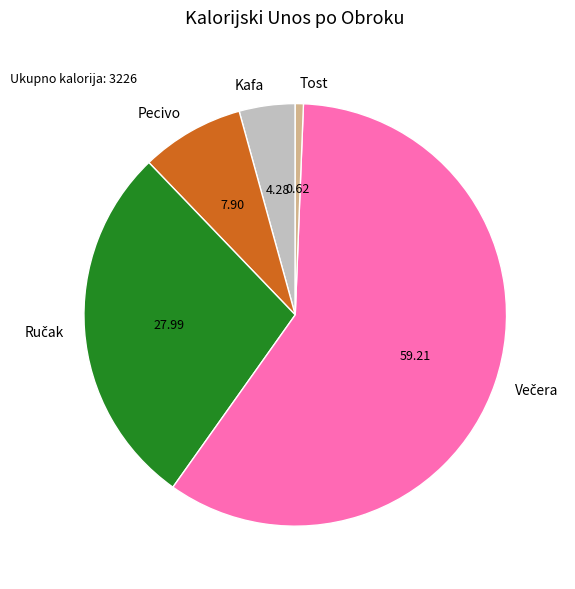

Is there a majority slice in this chart?

Yes